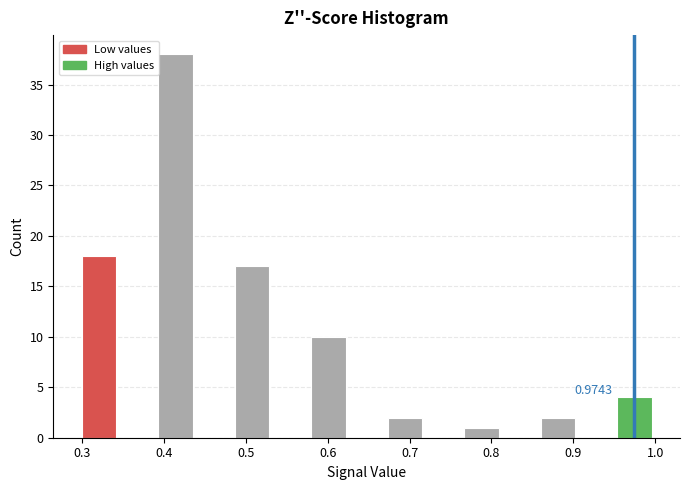

Which range on the x-axis has the tallest bar?

0.39 to 0.44